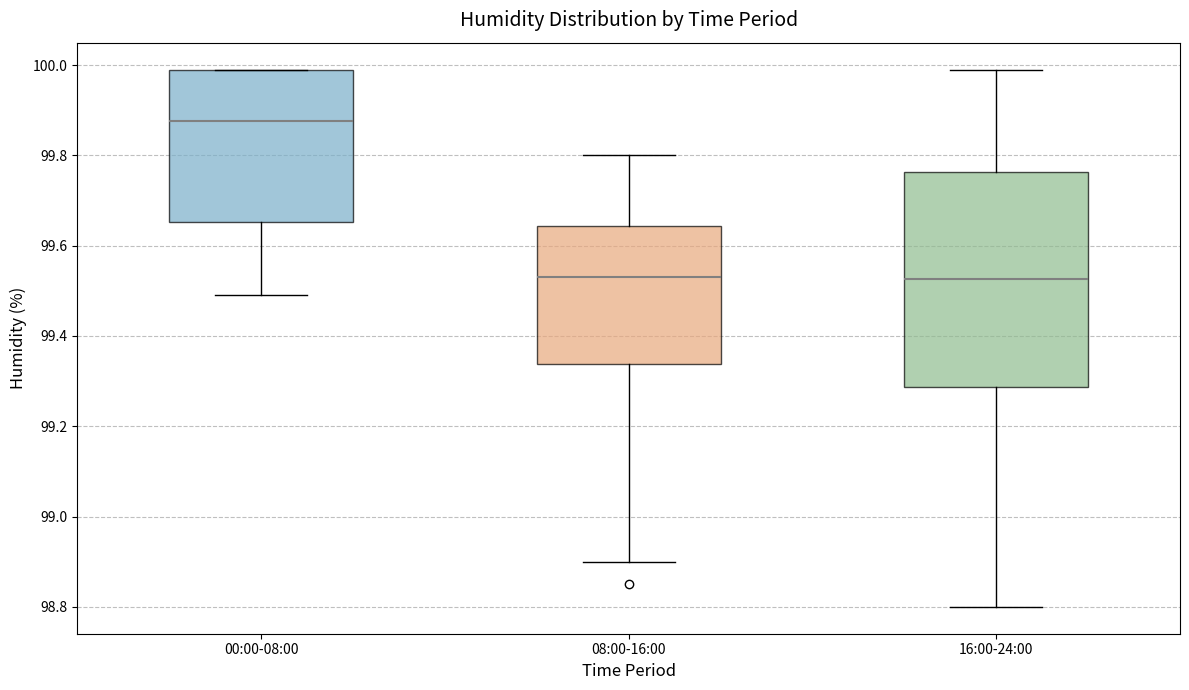

Comparing the boxes themselves (not the whiskers), which one is the tallest?

16:00-24:00